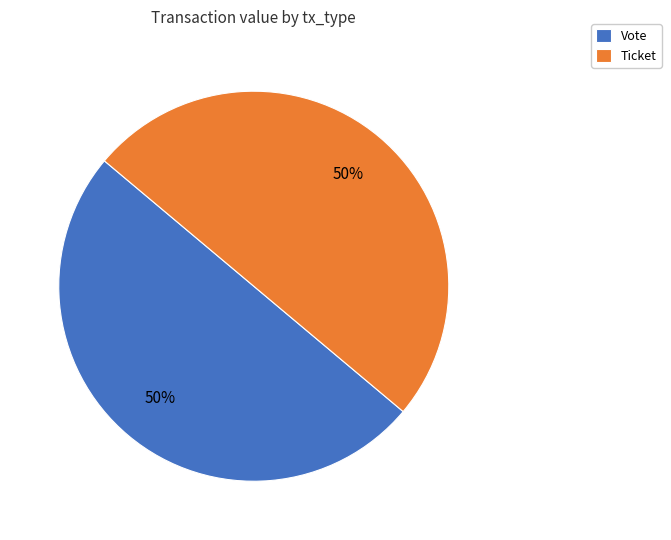

How many segments does this pie chart have?

2